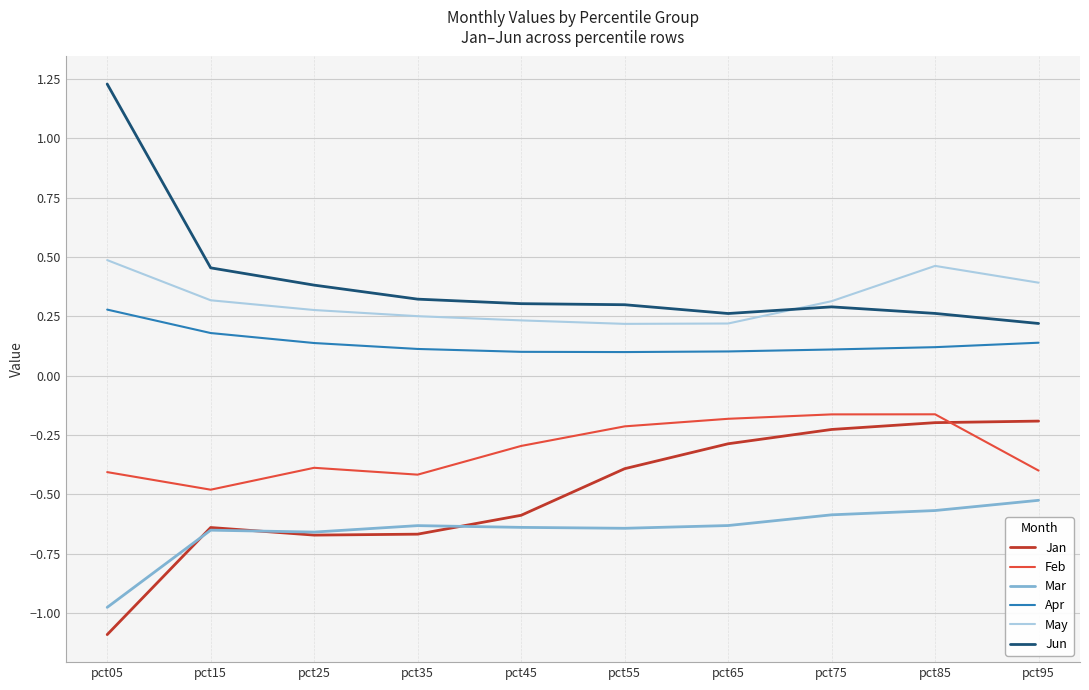

Which series has the largest total across all categories?

Jun